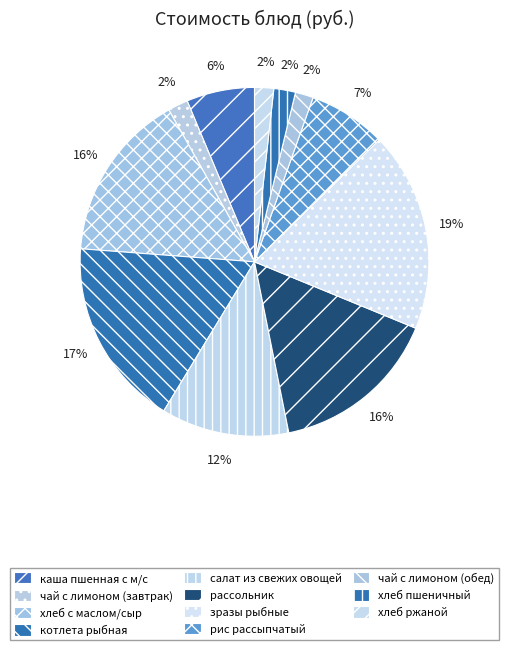

Which category has the smallest portion of the pie?

чай с лимоном (обед)